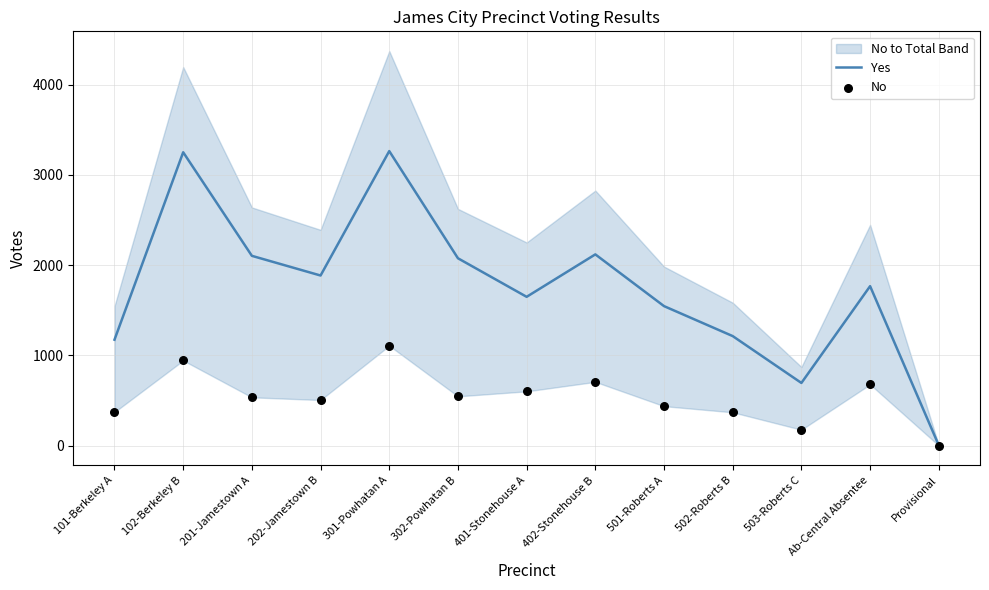

At which category is the sum across all series the highest?

301-Powhatan A